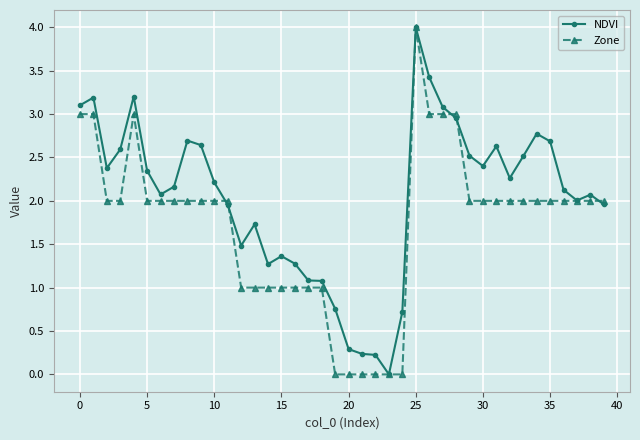

True or false: Zone has more than 0 points higher than both neighbors.

True